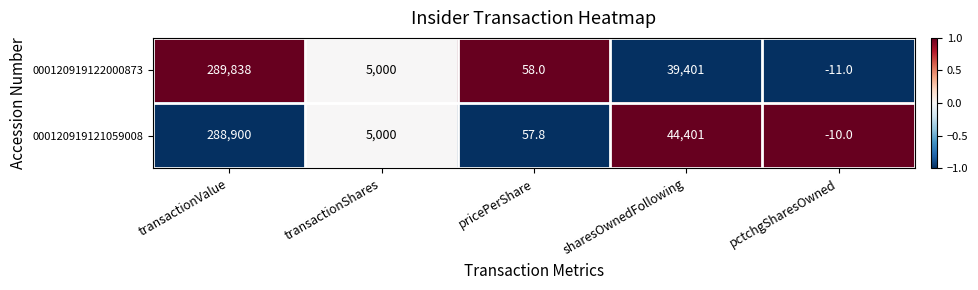

What is the spread (max minus min) of values at pricePerShare?

0.2